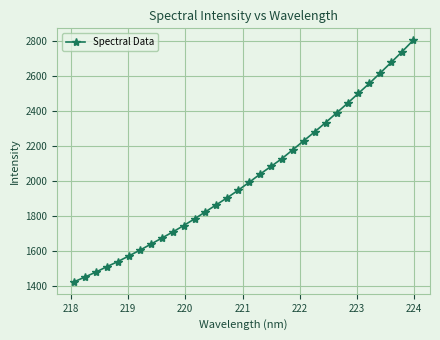

What is the greatest value displayed?

2803.2